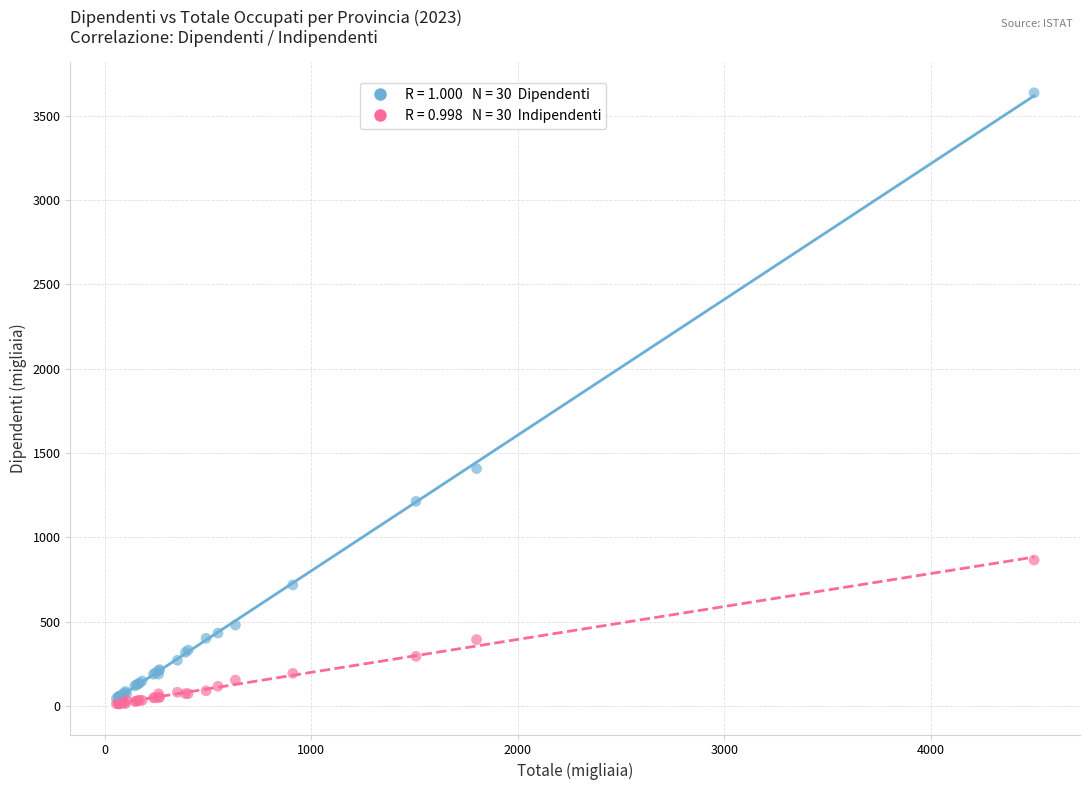

Across all series, what Y value is closest to 1823?

1407.3